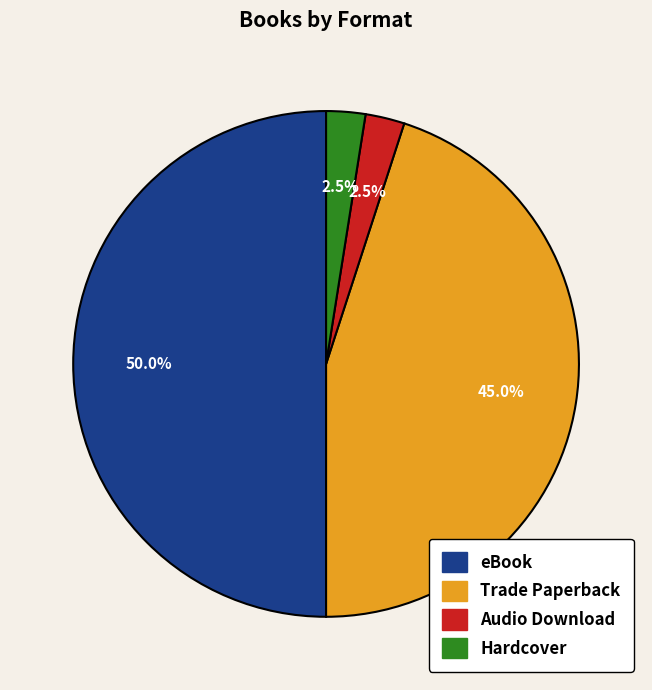

Is Audio Download the majority of the pie?

No